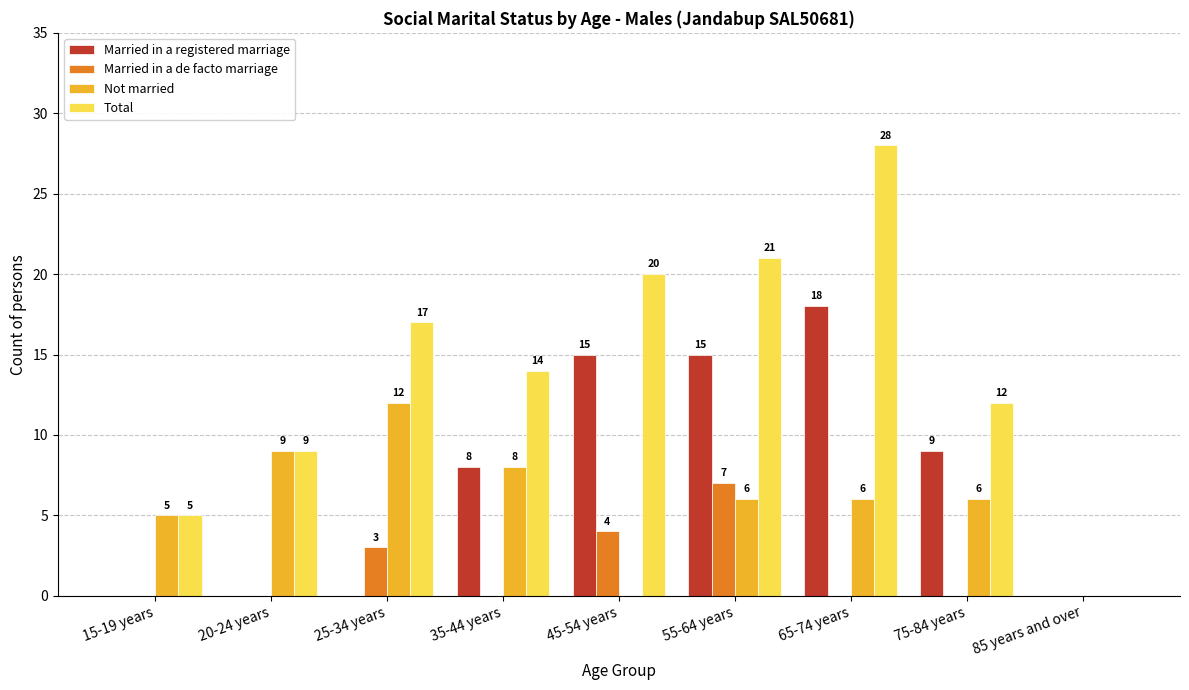

How many categories are shown in the chart?

9